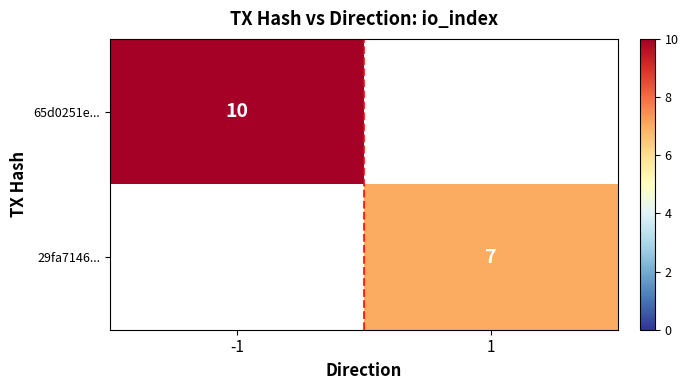

How many distinct data groups are displayed?

2